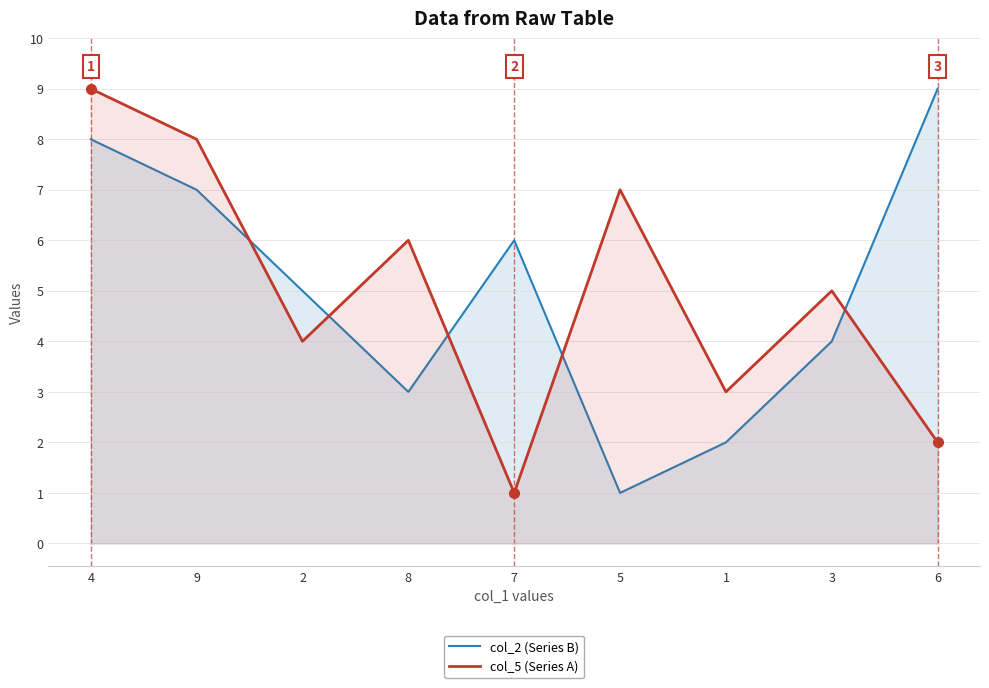

How many values in the col_5 (Series A) series are below 5?

4